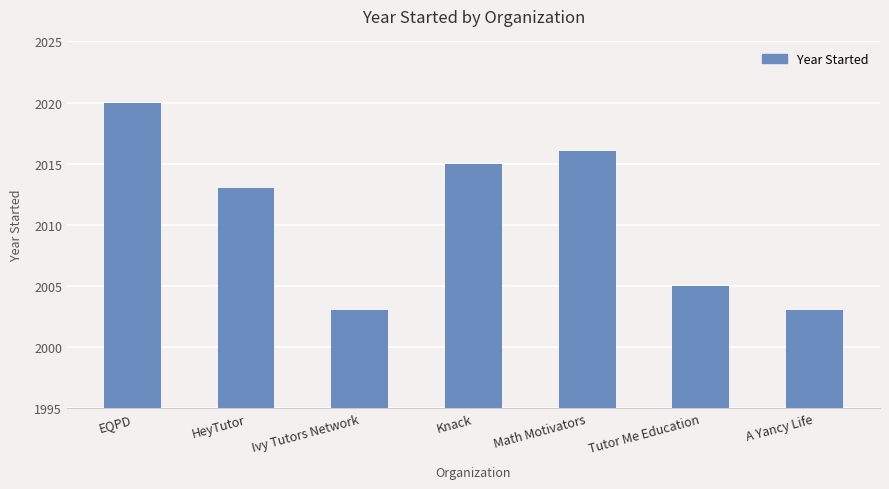

Does the chart contain any negative values?

No